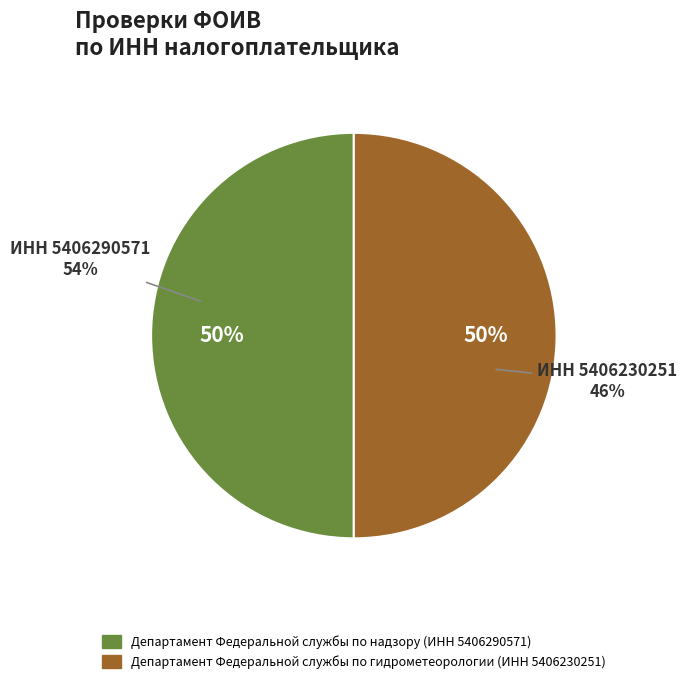

Is it true that Департамент Федеральной службы по надзору (ИНН 5406290571) is 35% of the pie?

False